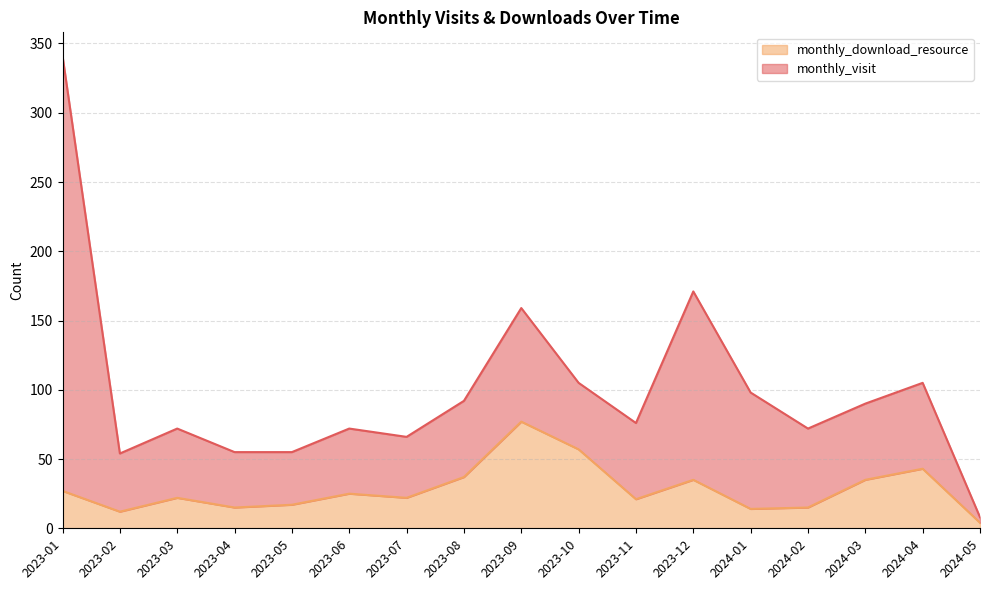

What is the value of the 13th point from the left?

14